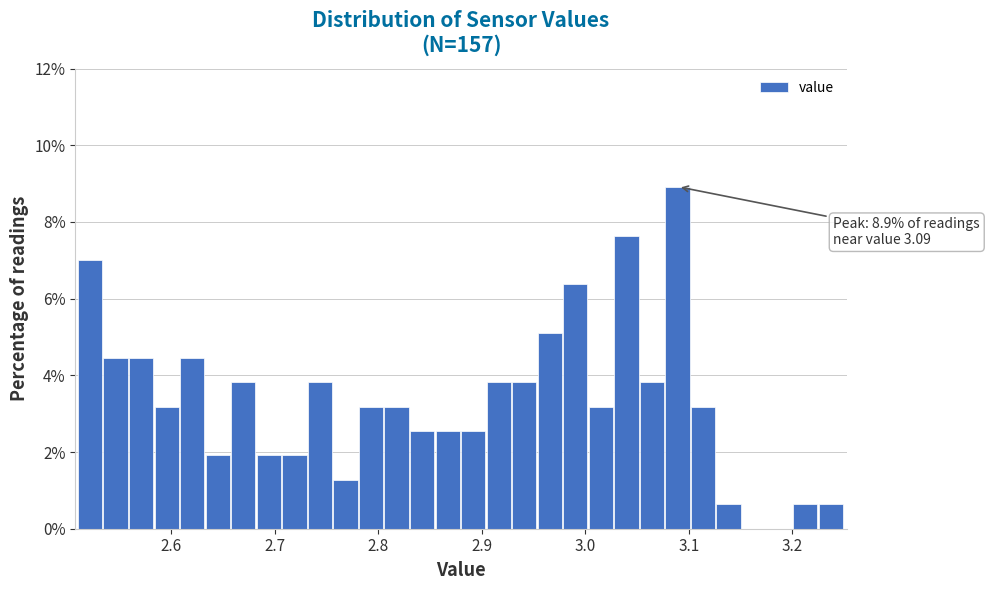

Around what value on the x-axis is the tallest bar? Give the approximate position of its centre, as read against the axis.

3.09